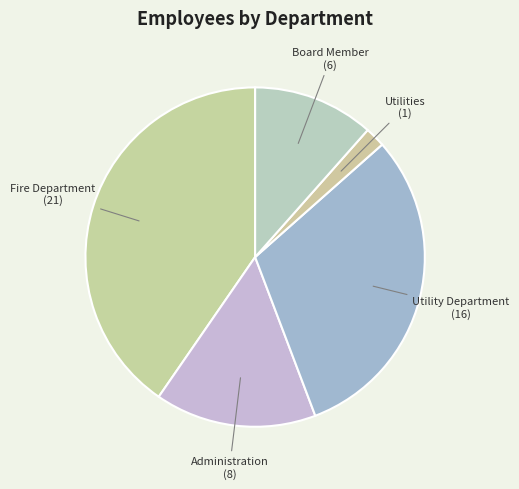

Rank the categories by value from lowest to highest.

Utilities, Board Member, Administration, Utility Department, Fire Department